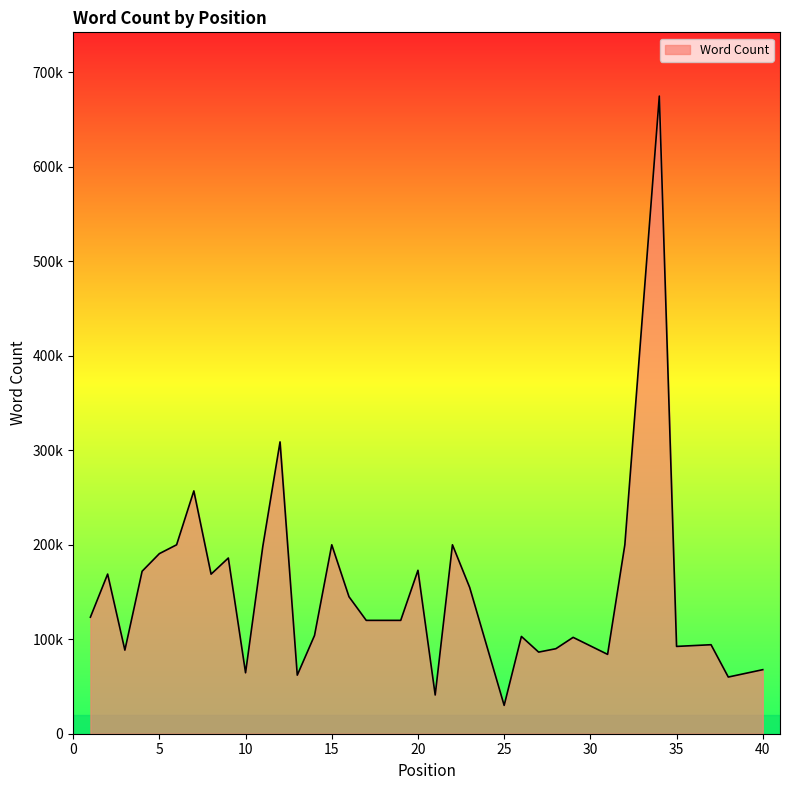

Does the chart have visible grid lines?

No